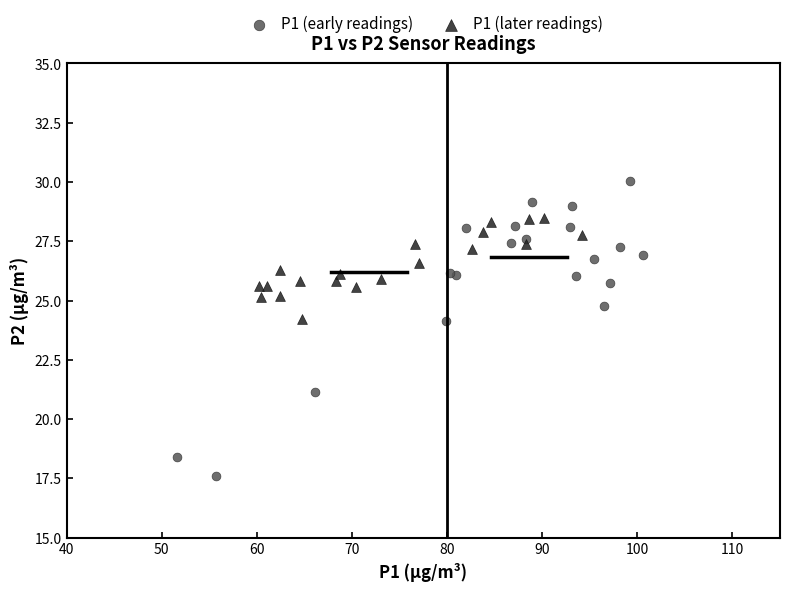

Which series contains the lowest Y value?

P1 (early readings)